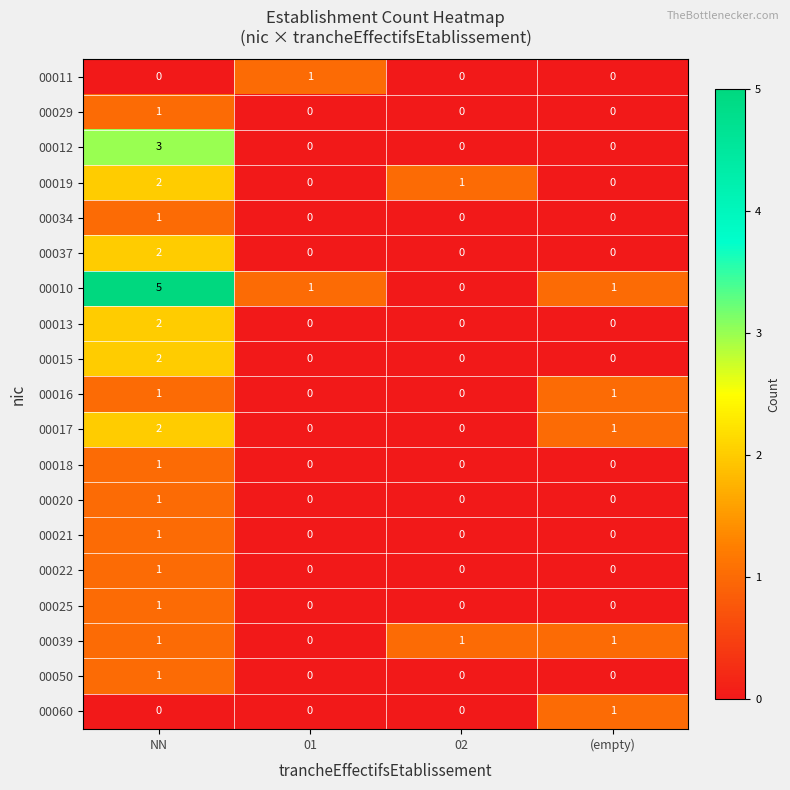

What is the total value across all series at 01?

2